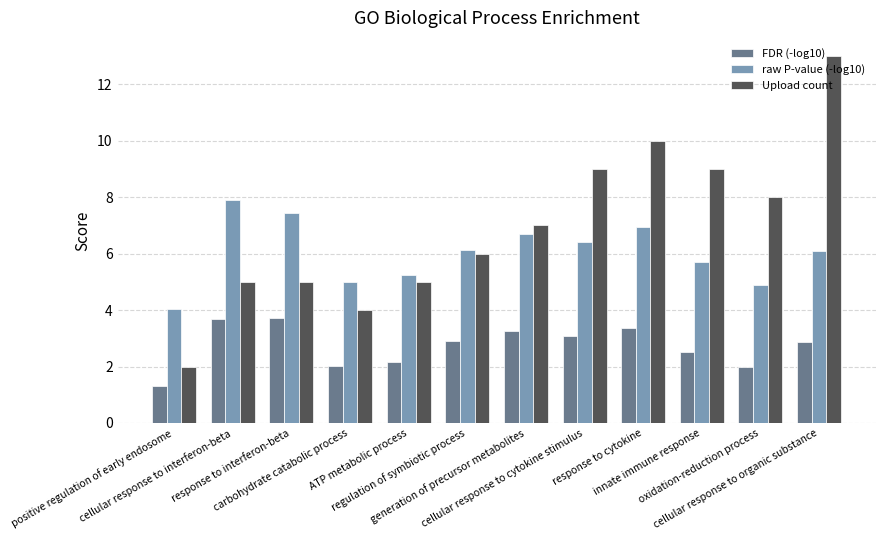

At which label does raw P-value (-log10) first exceed 6?

cellular response to interferon-beta